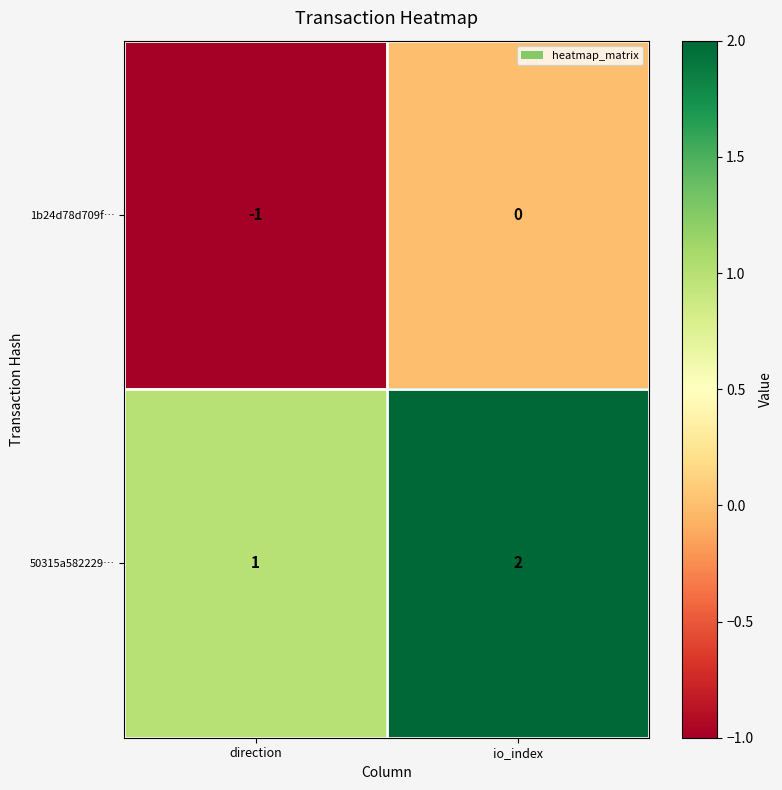

Which series has the largest total across all categories?

50315a582229…